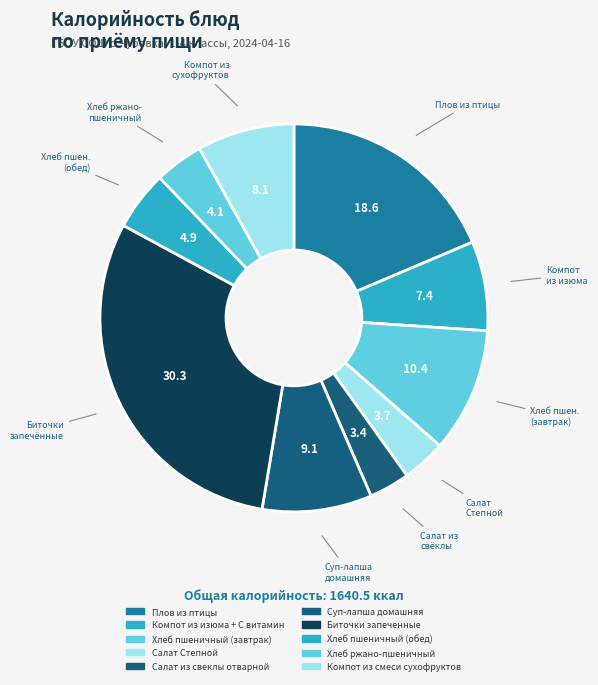

Count the number of slices in the pie.

10